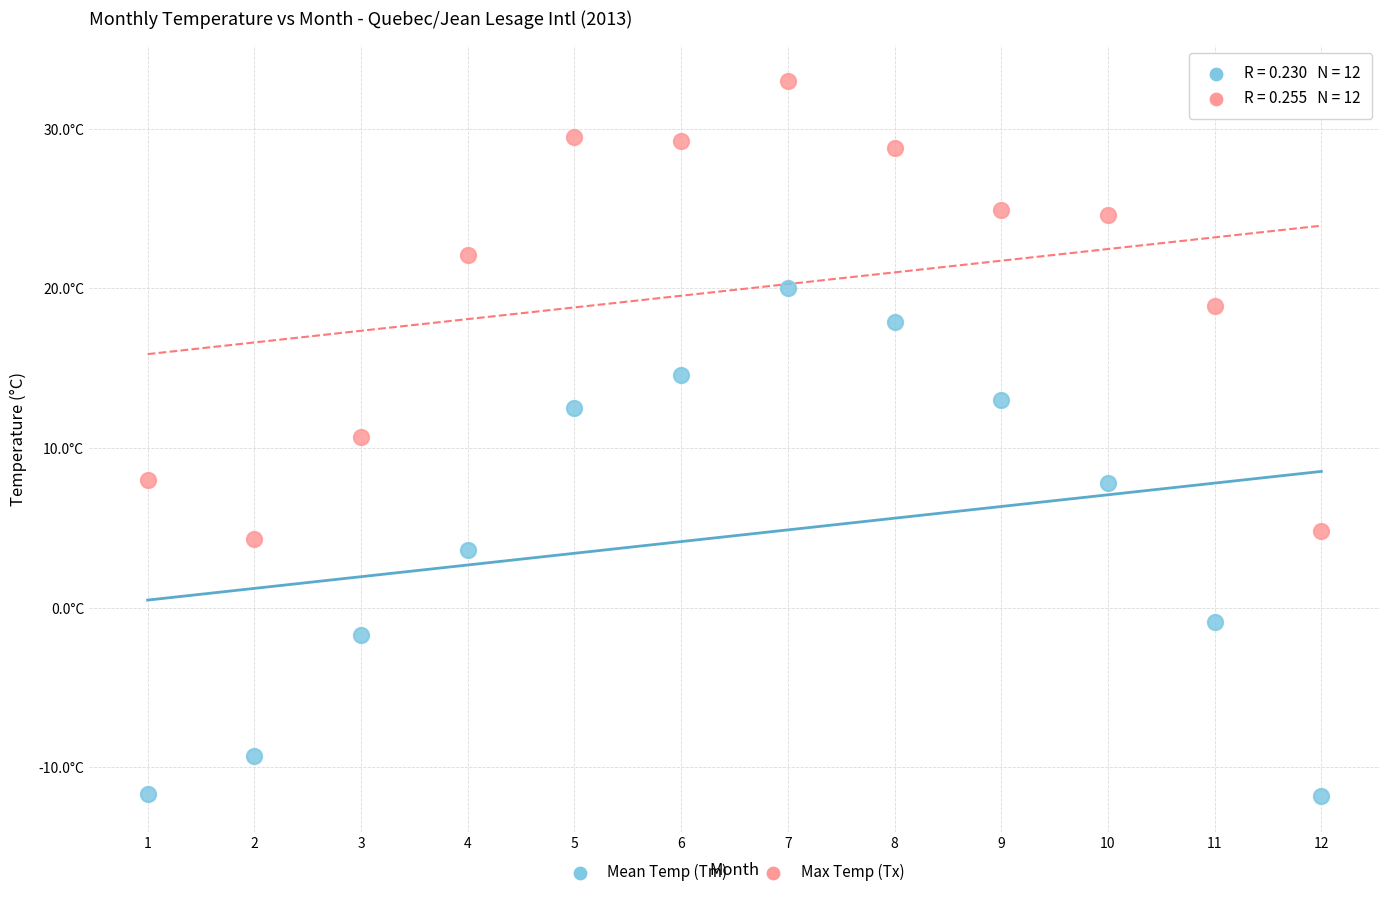

What are all the series names shown in the legend?

Mean Temp (Tm), Max Temp (Tx)